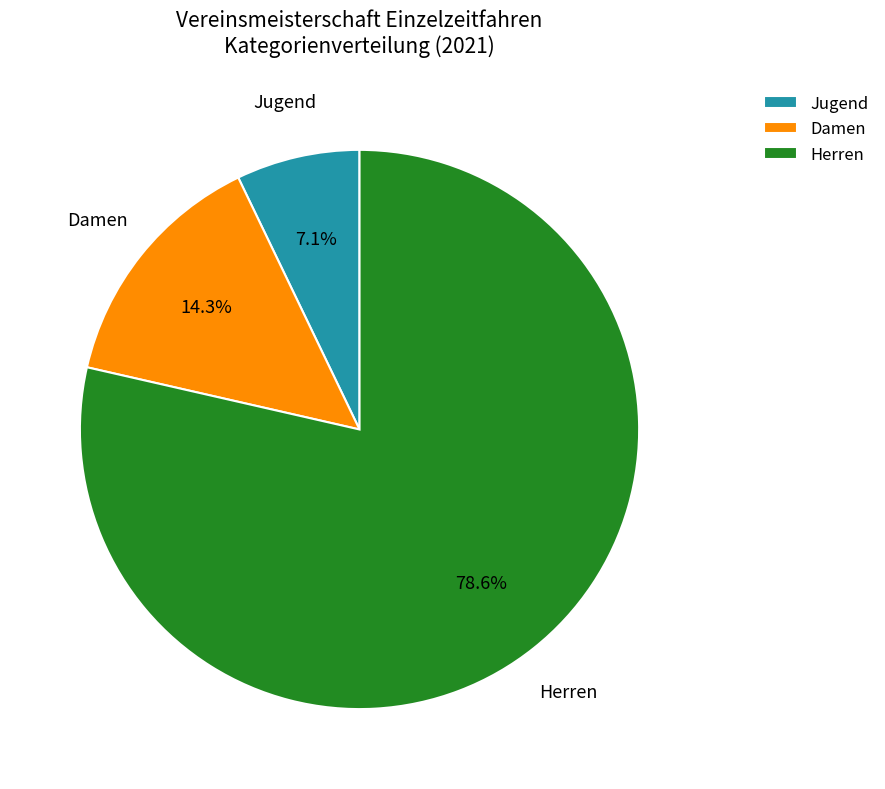

True or false: Herren accounts for 84% of the total.

False